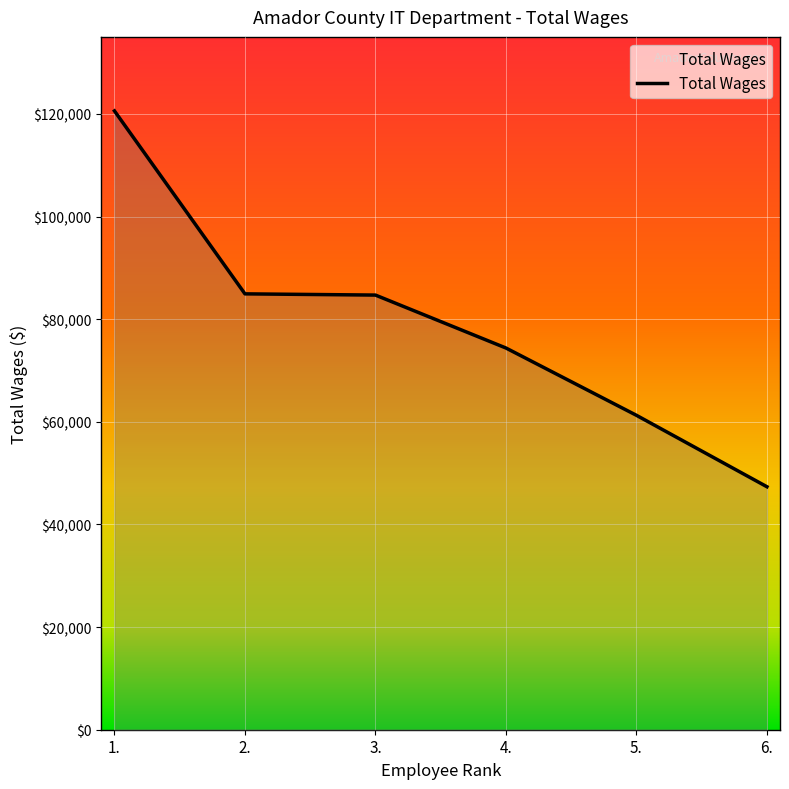

Which label corresponds to the smallest value in the chart?

6.